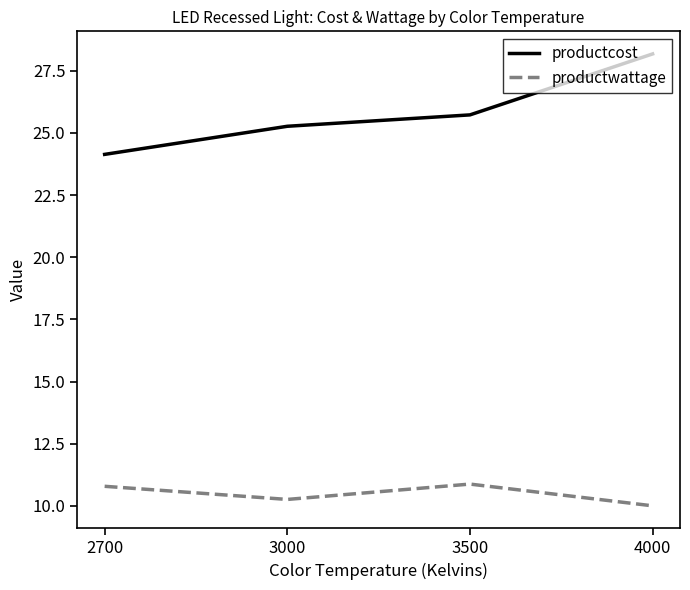

True or false: productcost and productwattage intersect in this chart.

False